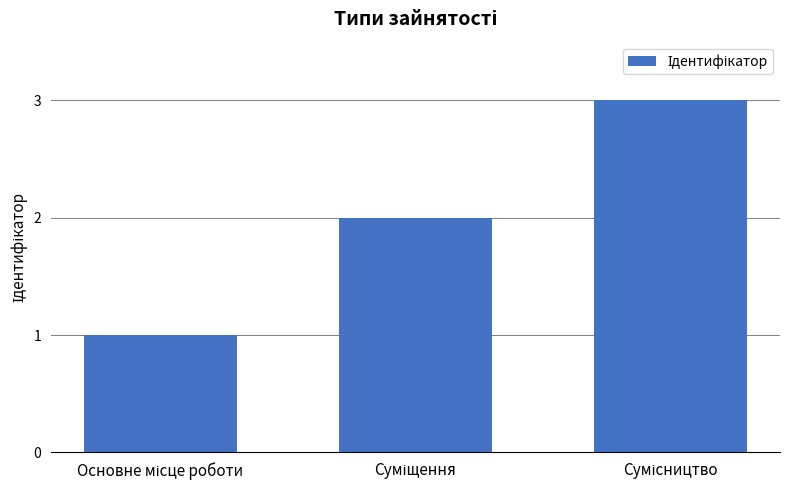

Reading left to right, what are all the values shown in this chart?

1	2	3